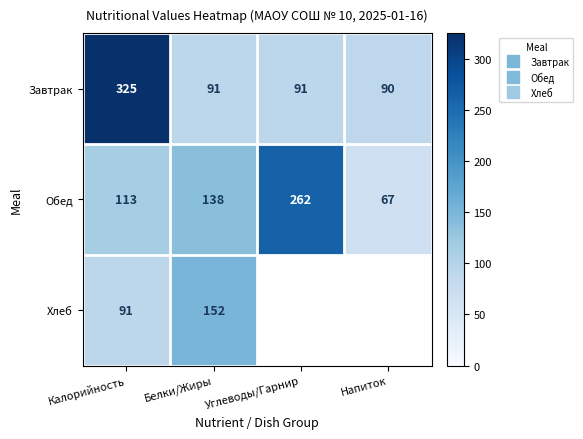

Which series has the widest spread of values?

Завтрак